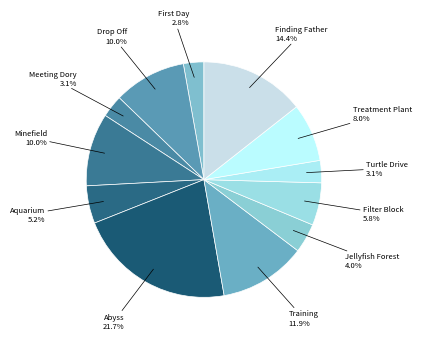

What portion of the pie excludes Finding Father?

85.6%